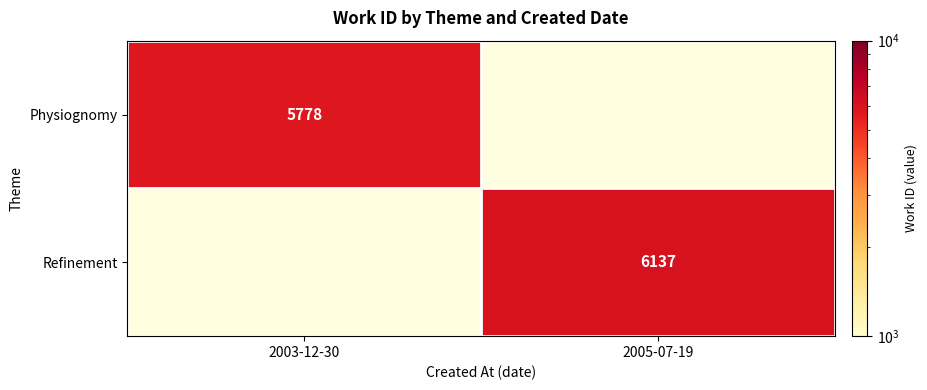

The Physiognomy series shows 5778 at 2003-12-30. True or false?

True